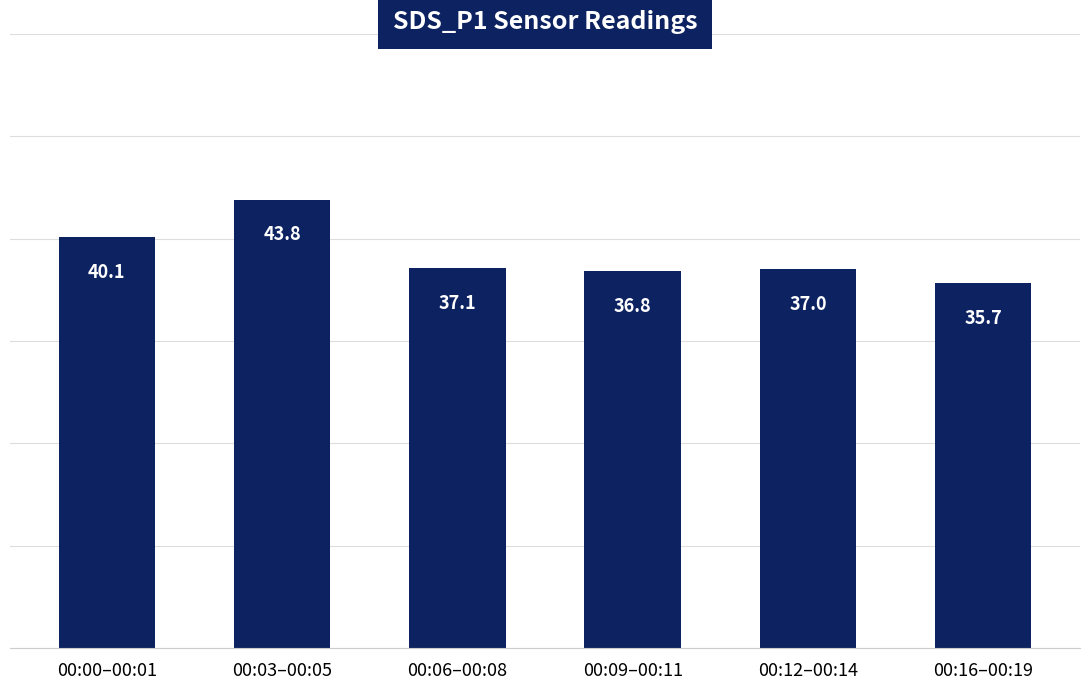

At which category does the chart reach its peak across all series?

00:03–00:05